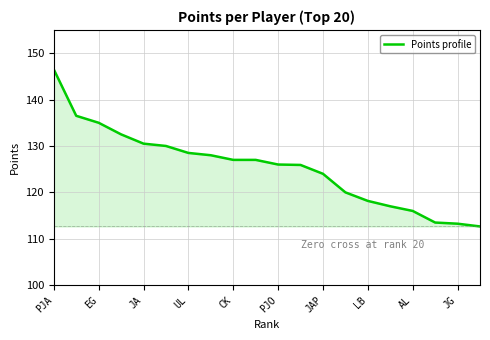

What is the sum of all values?

2508.0